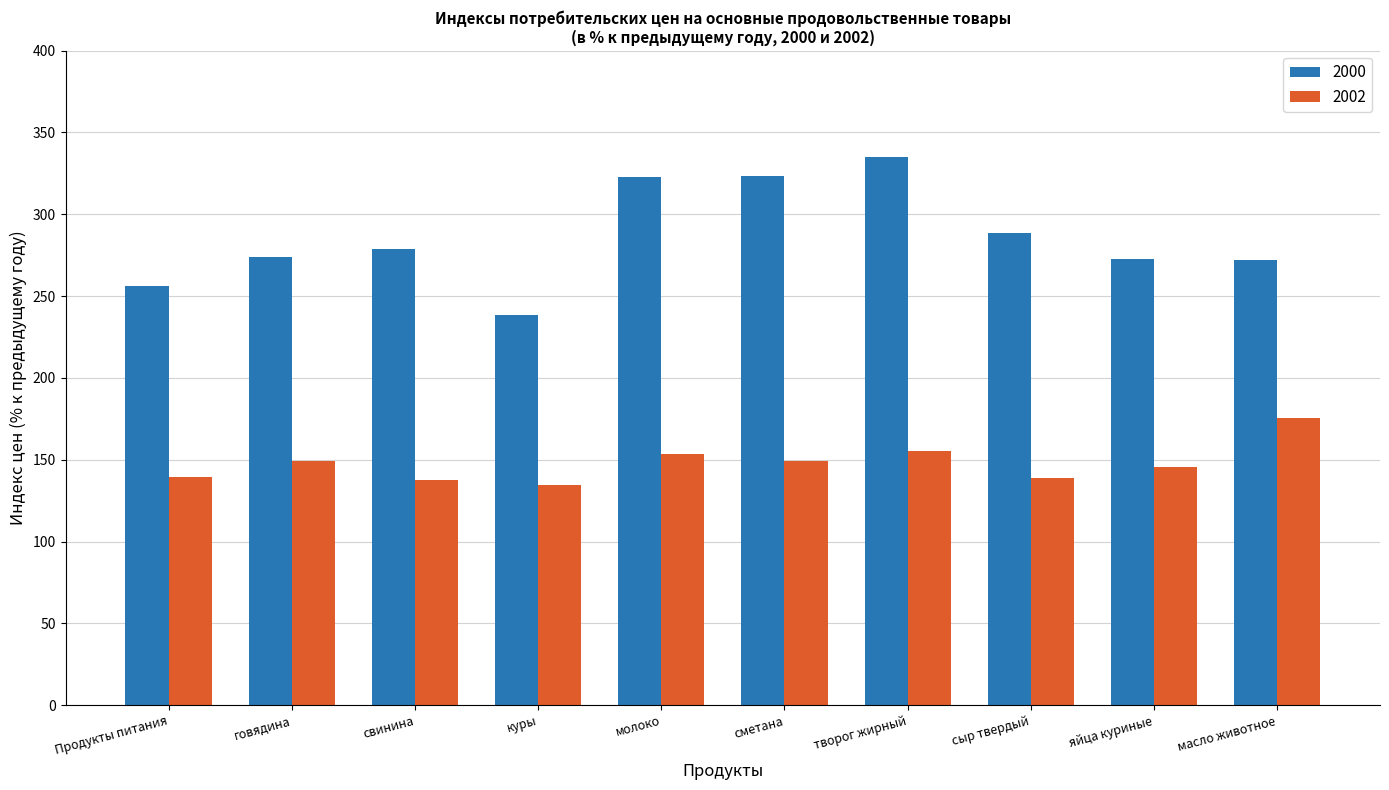

Rank the series by their maximum value, from lowest to highest.

2002, 2000